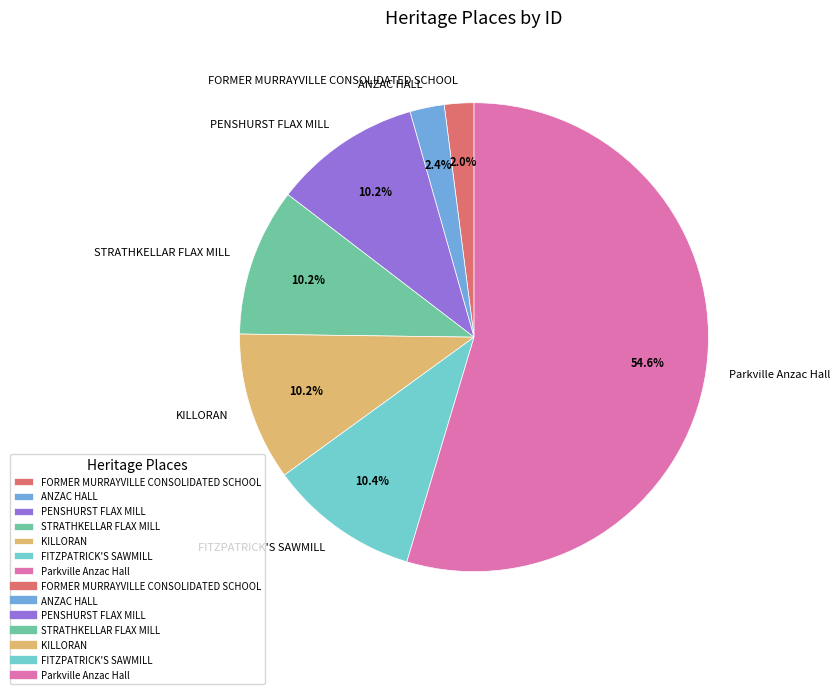

Which category accounts for the majority?

Parkville Anzac Hall